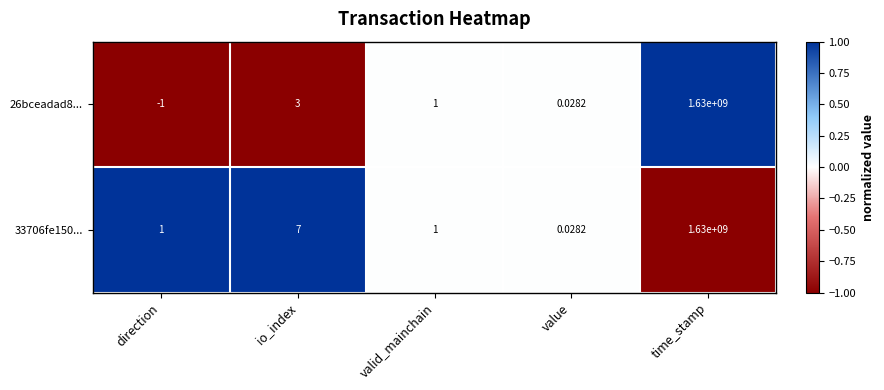

Which label corresponds to the largest value in the chart?

time_stamp